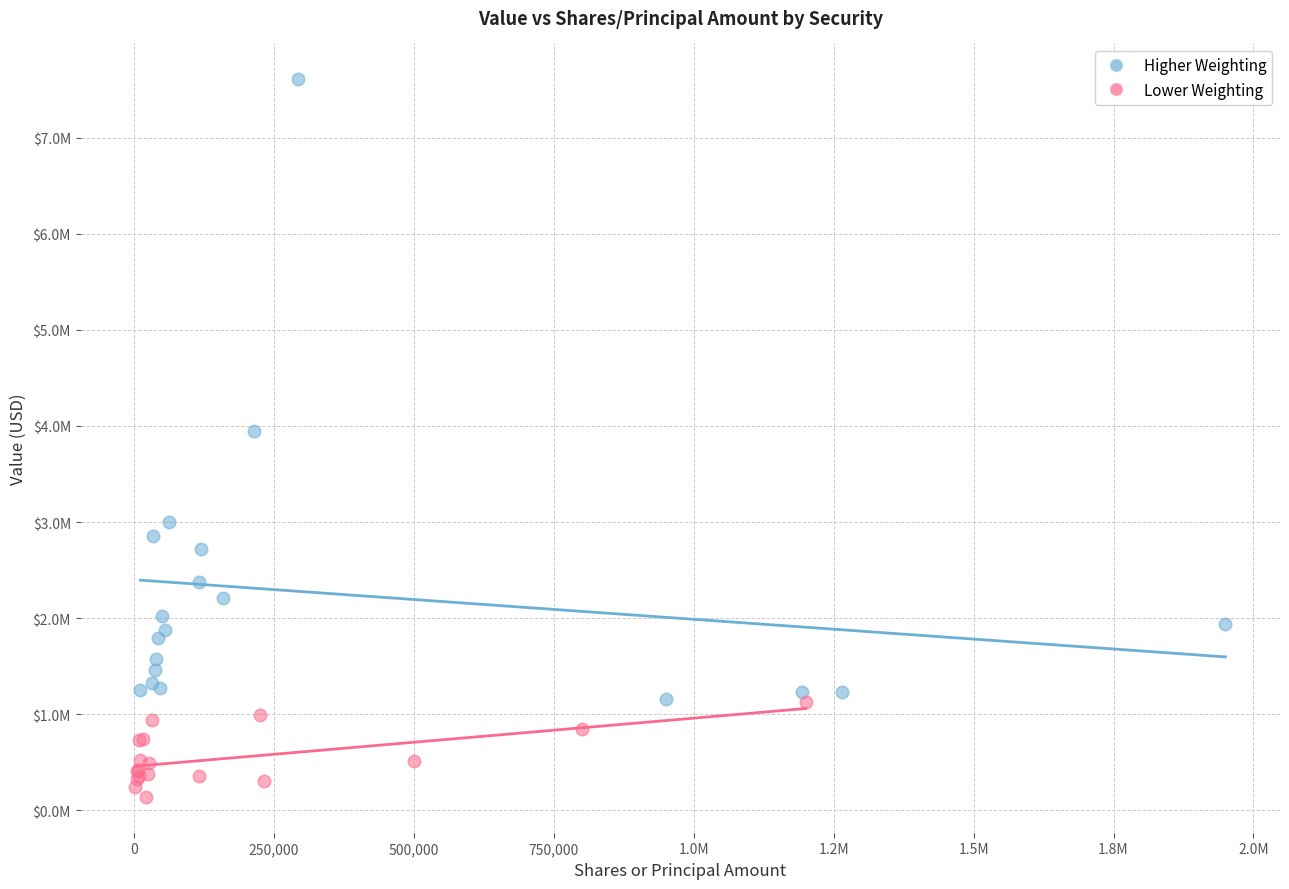

Which series reaches the minimum Y coordinate?

Lower Weighting